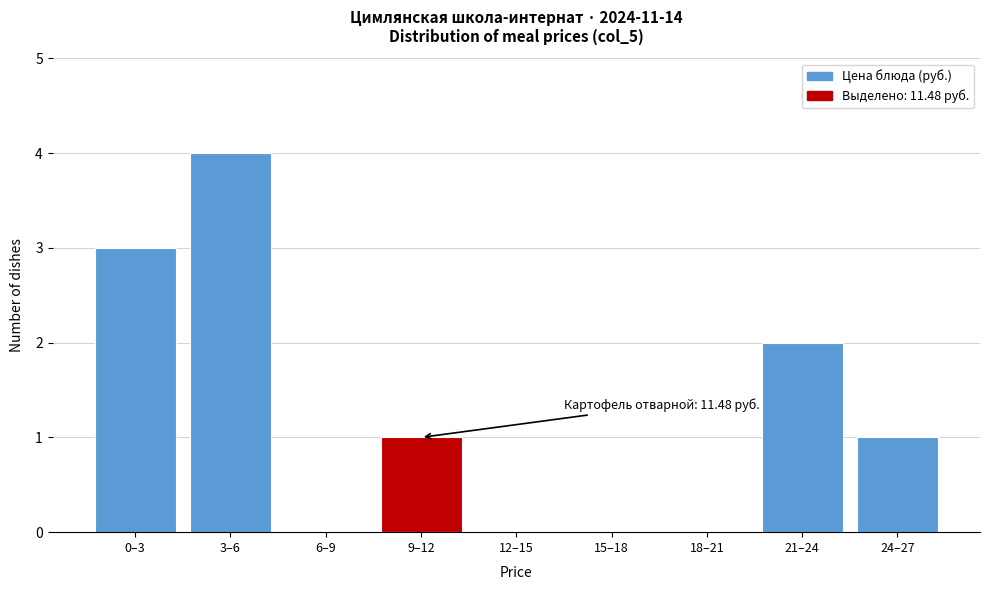

Reading left to right, extract all data points from this chart.

0–3=3	3–6=4	6–9=0	9–12=1	12–15=0	15–18=0	18–21=0	21–24=2	24–27=1